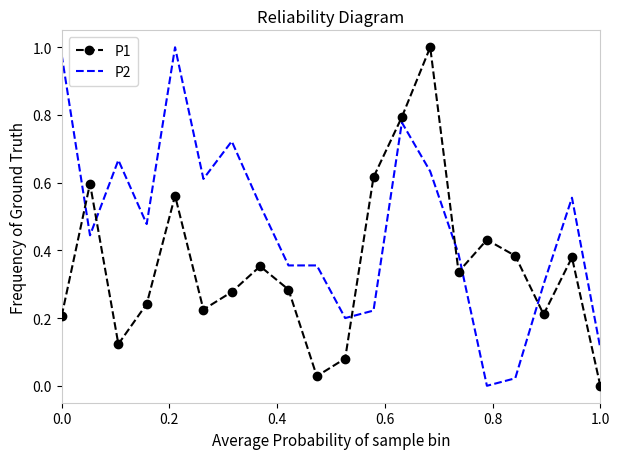

After their last crossing, which series has the higher values: P1 or P2?

P2